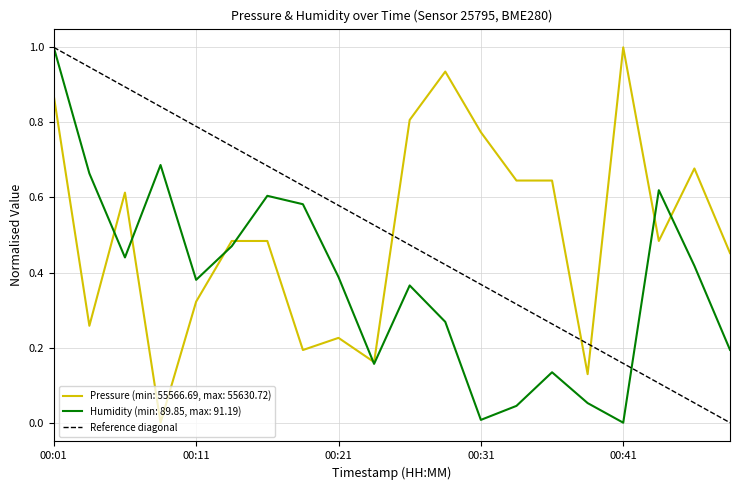

At which label does Pressure (min: 55566.69, max: 55630.72) reach its peak?

00:41